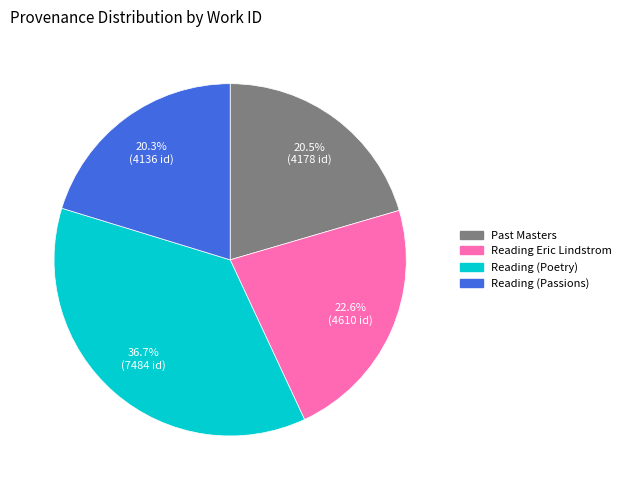

How many slices are in this pie chart?

4